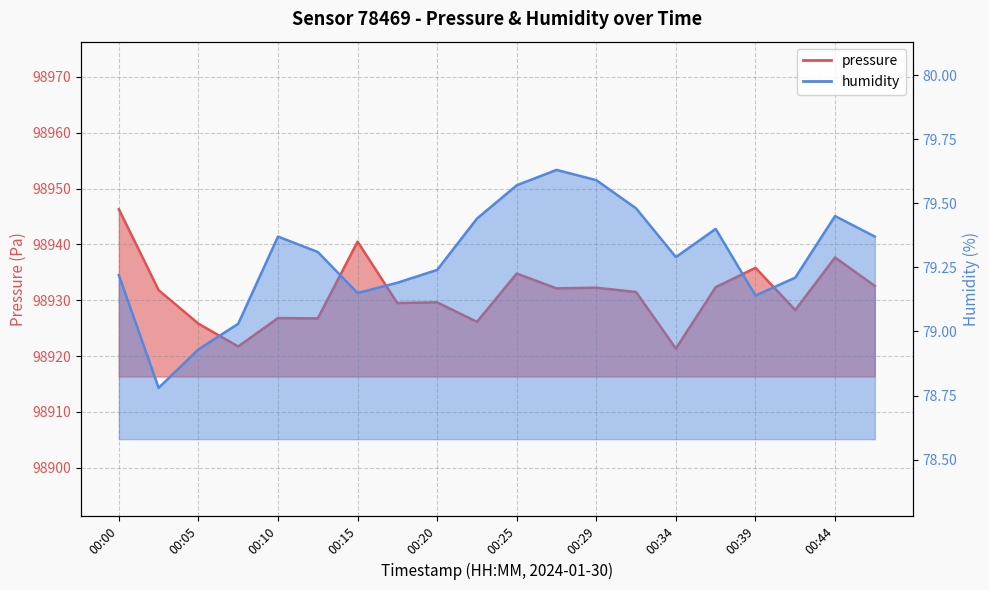

Rank the categories by pressure value from lowest to highest.

00:34, 00:07, 00:05, 00:22, 00:12, 00:10, 00:42, 00:17, 00:20, 00:32, 00:02, 00:27, 00:29, 00:37, 00:47, 00:25, 00:39, 00:44, 00:15, 00:00